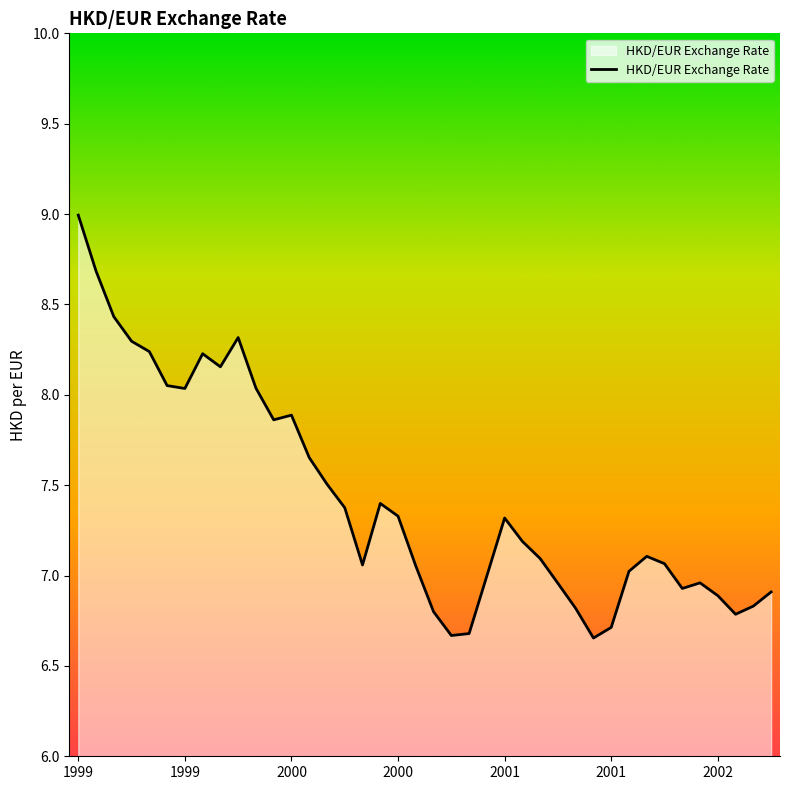

What is the greatest value displayed?

9.0